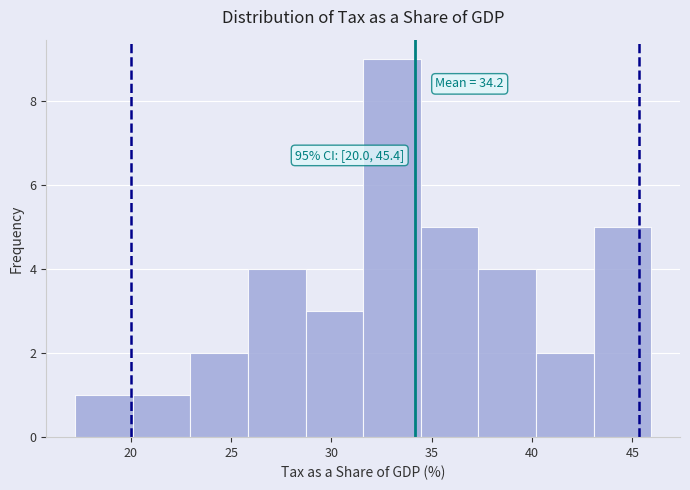

Over which range of the x-axis is the bar tallest?

31.5 to 34.5